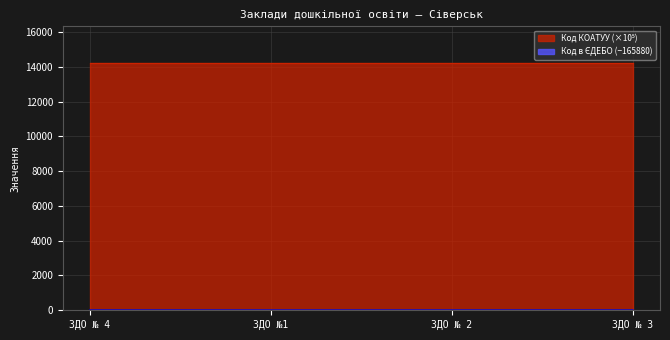

What is the difference between the values at ЗДО № 4 and ЗДО №1?

3